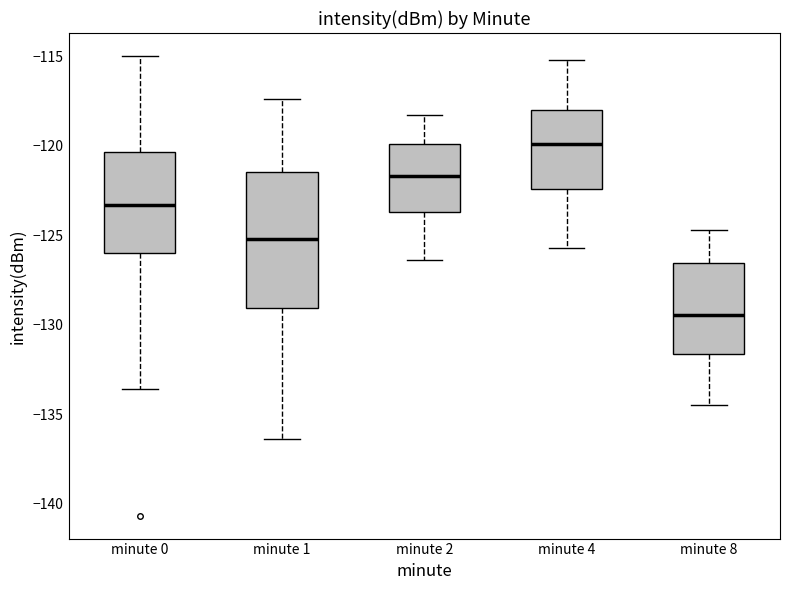

Comparing the boxes themselves (not the whiskers), which one is the tallest?

minute 1